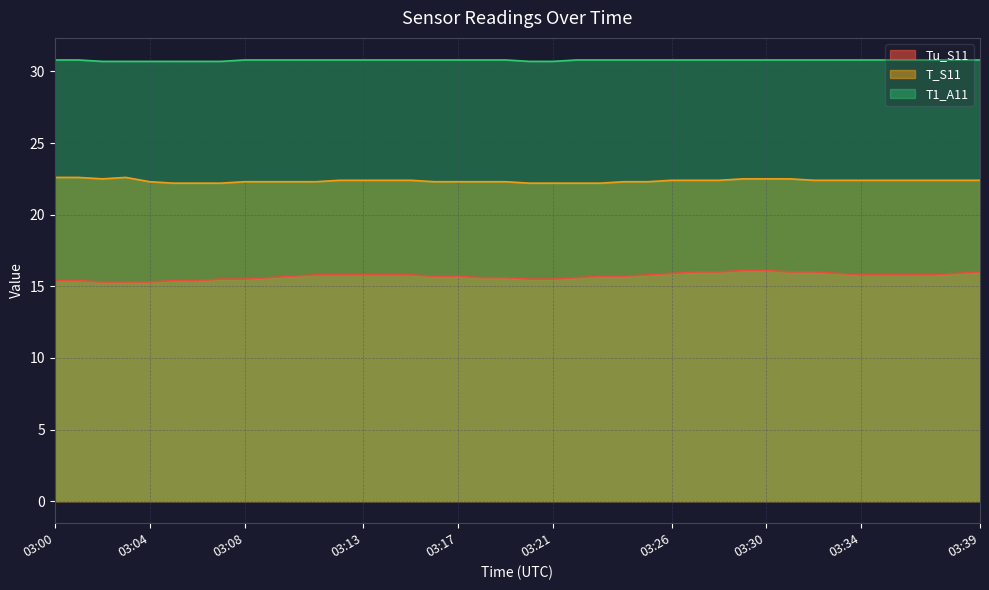

Reading left to right, list all the values displayed in this chart.

Tu_S11: 15.4	15.4	15.3	15.3	15.3	15.4	15.4	15.5	15.5	15.6	15.7	15.8	15.8	15.8	15.8	15.8	15.7	15.7	15.6	15.6	15.5	15.5	15.6	15.7	15.7	15.8	15.9	16.0	16.0	16.1	16.1	16.0	16.0	15.9	15.8	15.8	15.8	15.8	15.9	16.0
T_S11: 22.6	22.6	22.5	22.6	22.3	22.2	22.2	22.2	22.3	22.3	22.3	22.3	22.4	22.4	22.4	22.4	22.3	22.3	22.3	22.3	22.2	22.2	22.2	22.2	22.3	22.3	22.4	22.4	22.4	22.5	22.5	22.5	22.4	22.4	22.4	22.4	22.4	22.4	22.4	22.4
T1_A11: 30.8	30.8	30.7	30.7	30.7	30.7	30.7	30.7	30.8	30.8	30.8	30.8	30.8	30.8	30.8	30.8	30.8	30.8	30.8	30.8	30.7	30.7	30.8	30.8	30.8	30.8	30.8	30.8	30.8	30.8	30.8	30.8	30.8	30.8	30.8	30.8	30.8	30.8	30.8	30.8